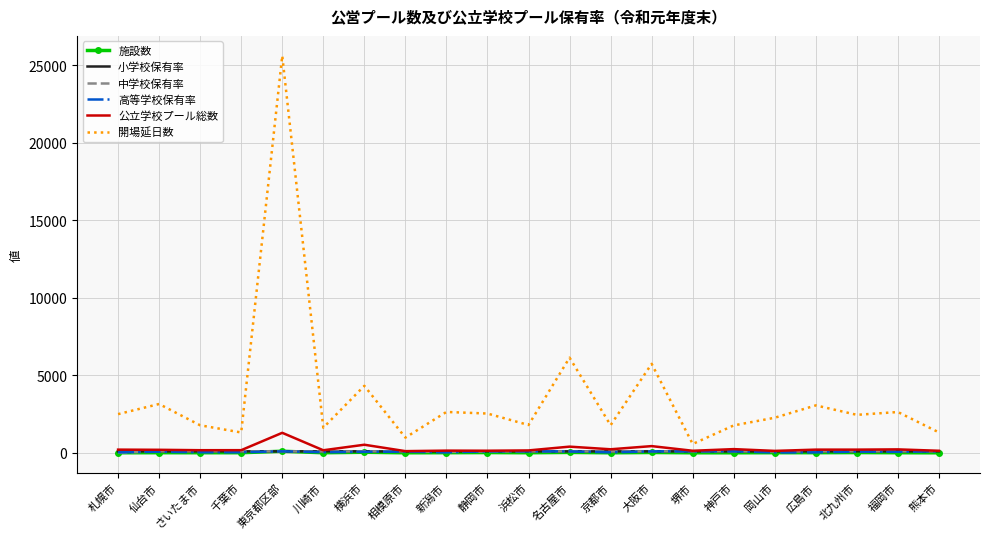

What is the difference between the maximum and second lowest values in the 施設数 series?

99.0